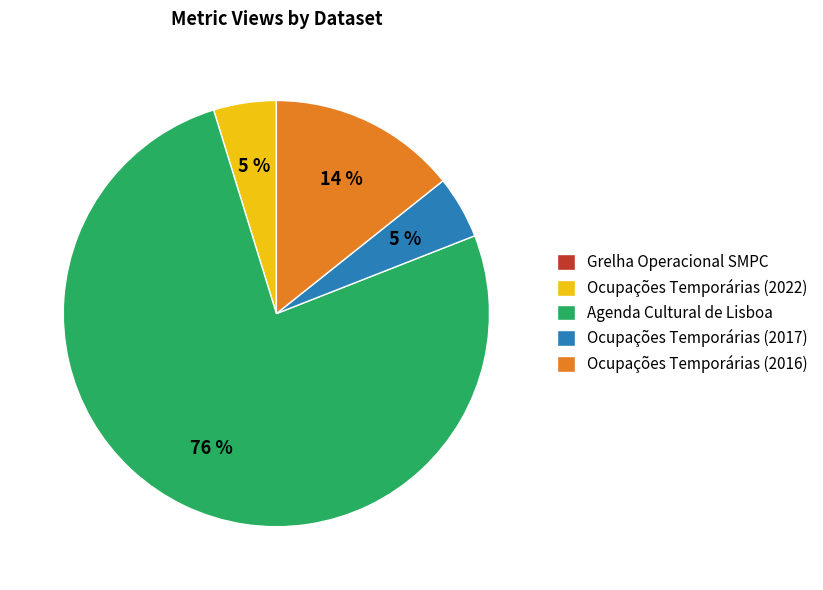

Between Ocupações Temporárias (2017) and Ocupações Temporárias (2016), which is larger?

Ocupações Temporárias (2016)